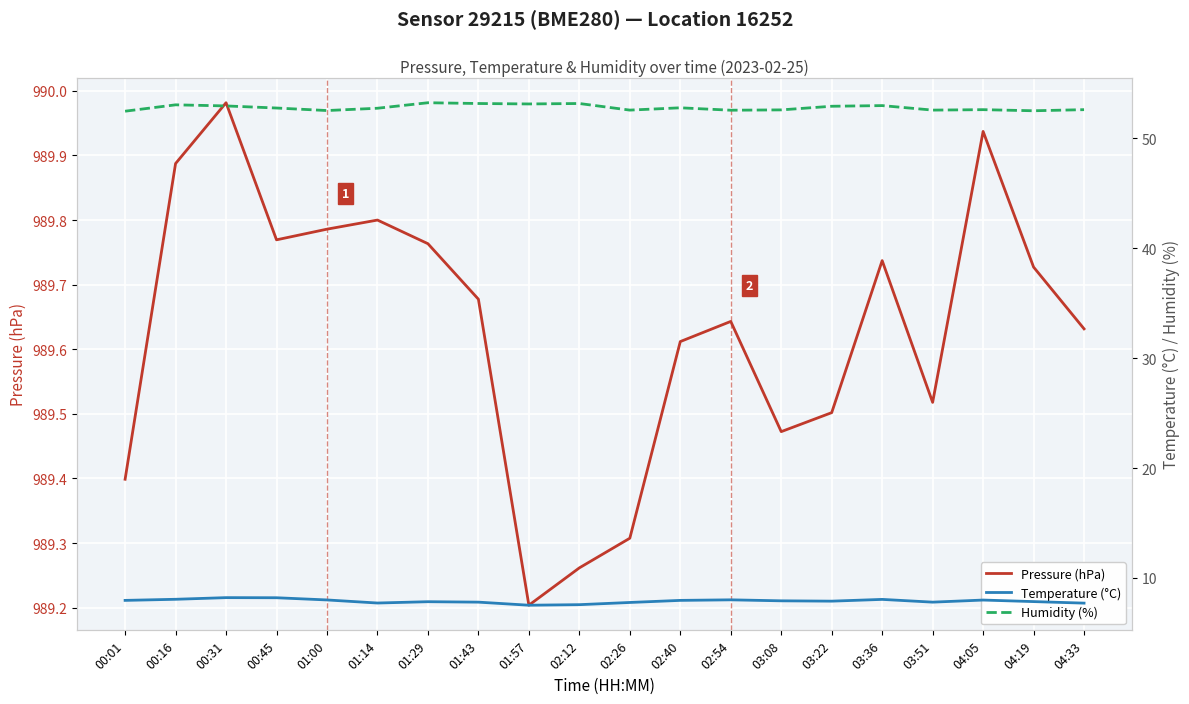

True or false: Humidity (%) and Temperature (°C) cross at least once.

False